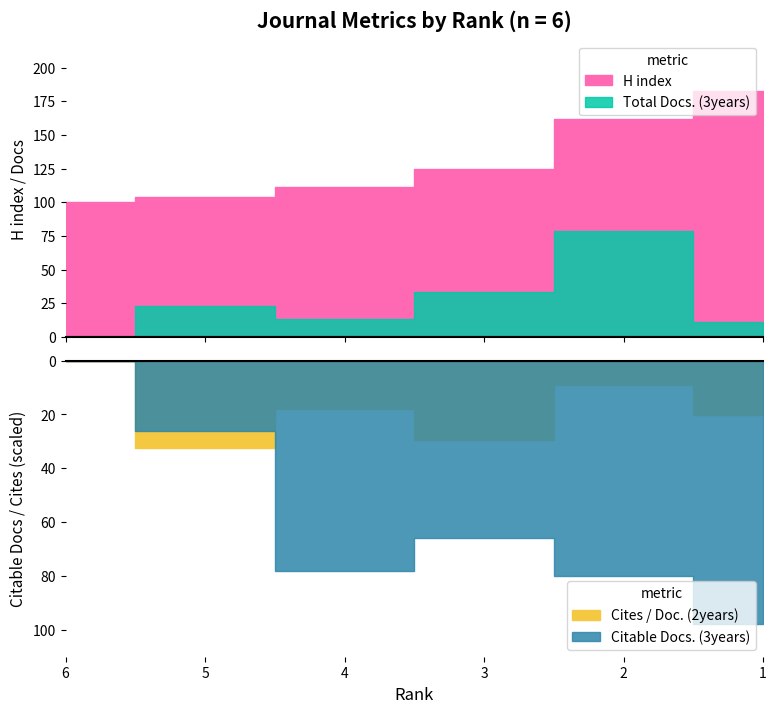

What are all the series names shown in the legend?

H index, Total Docs. (3years), Citable Docs. (3years), Cites / Doc. (2years)